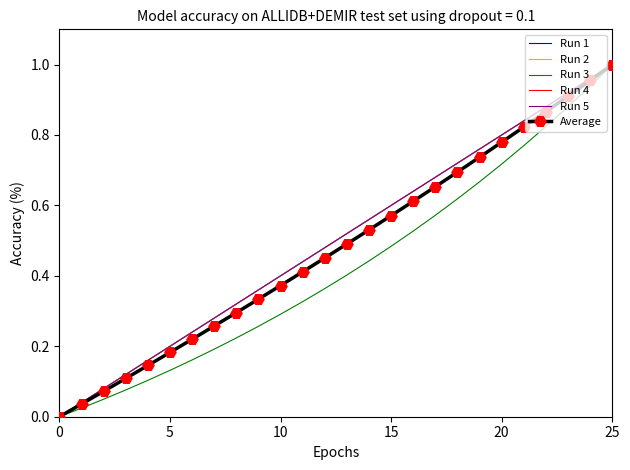

True or false: Run 1 and Run 5 cross at least once.

False